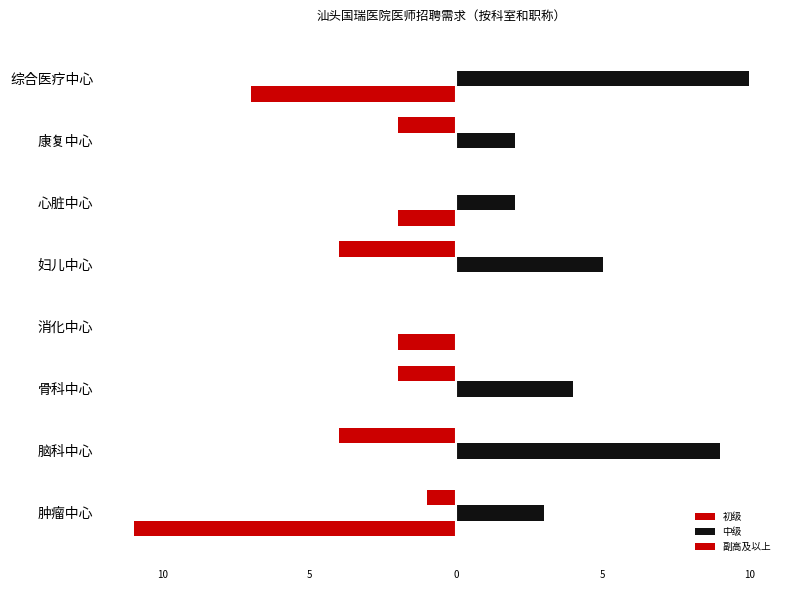

List the series in order of their overall mean, highest first.

中级, 副高及以上, 初级